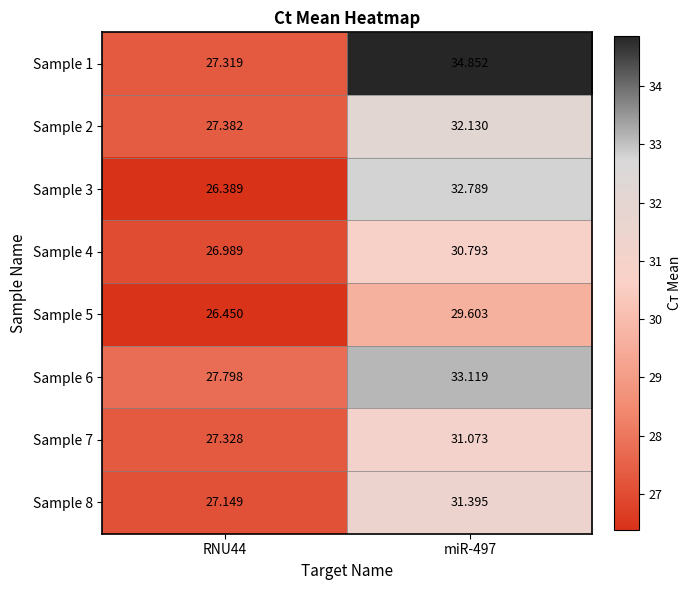

How many distinct data groups are displayed?

8